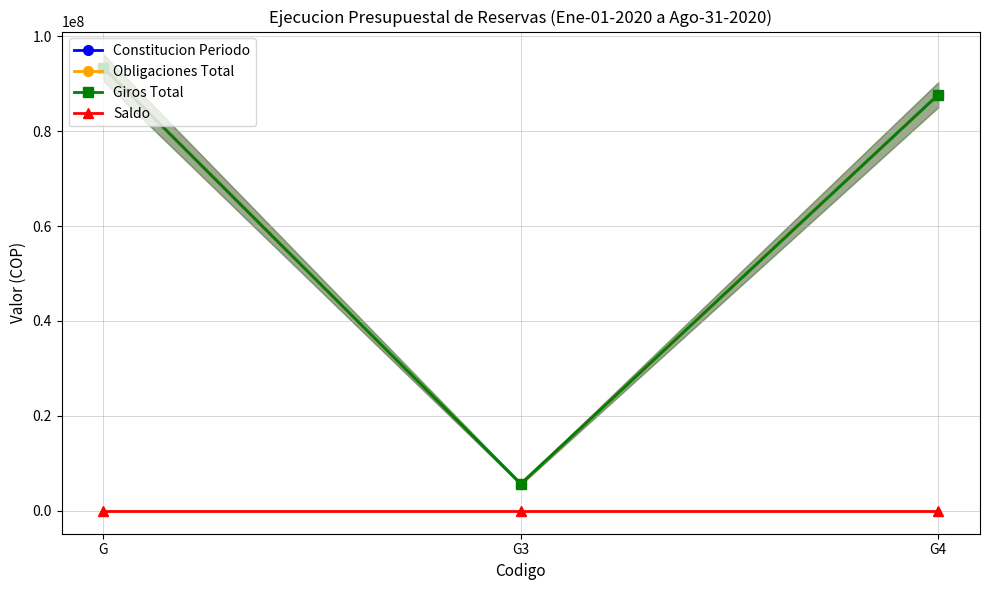

Rank the categories by Saldo value from highest to lowest.

G, G3, G4